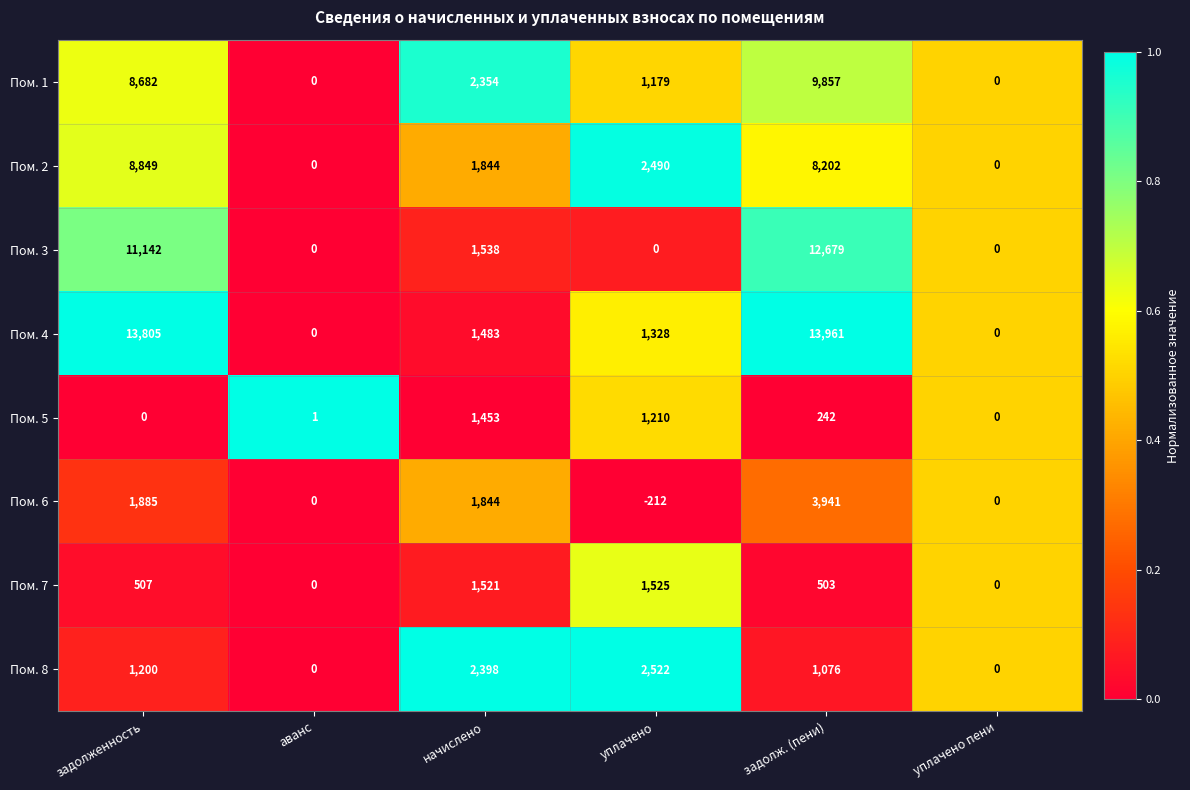

What is the average value of the Пом. 7 series?

676